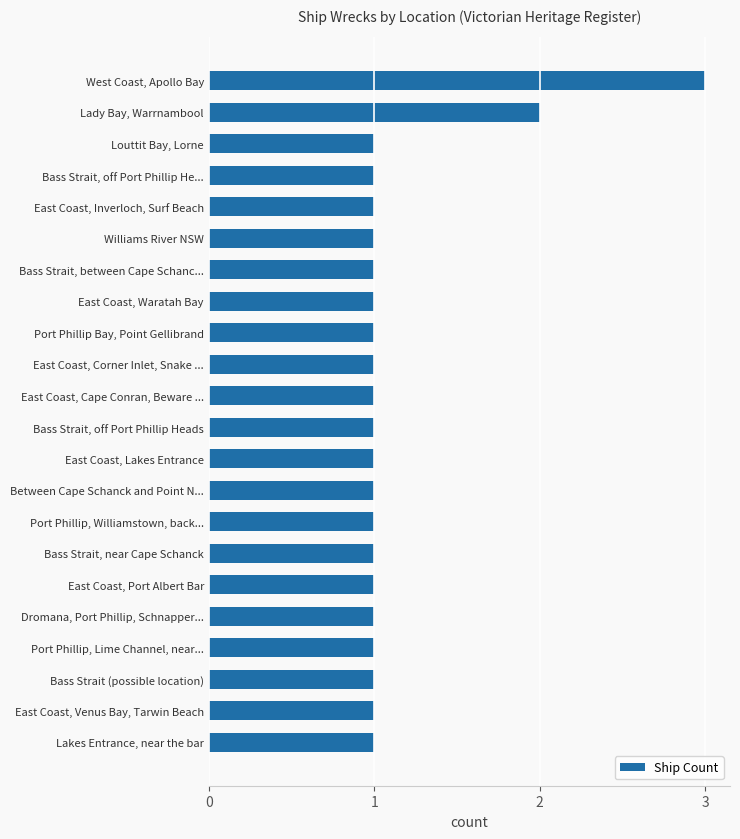

Is it true that the value at Bass Strait, between Cape Schanc... is 1?

True